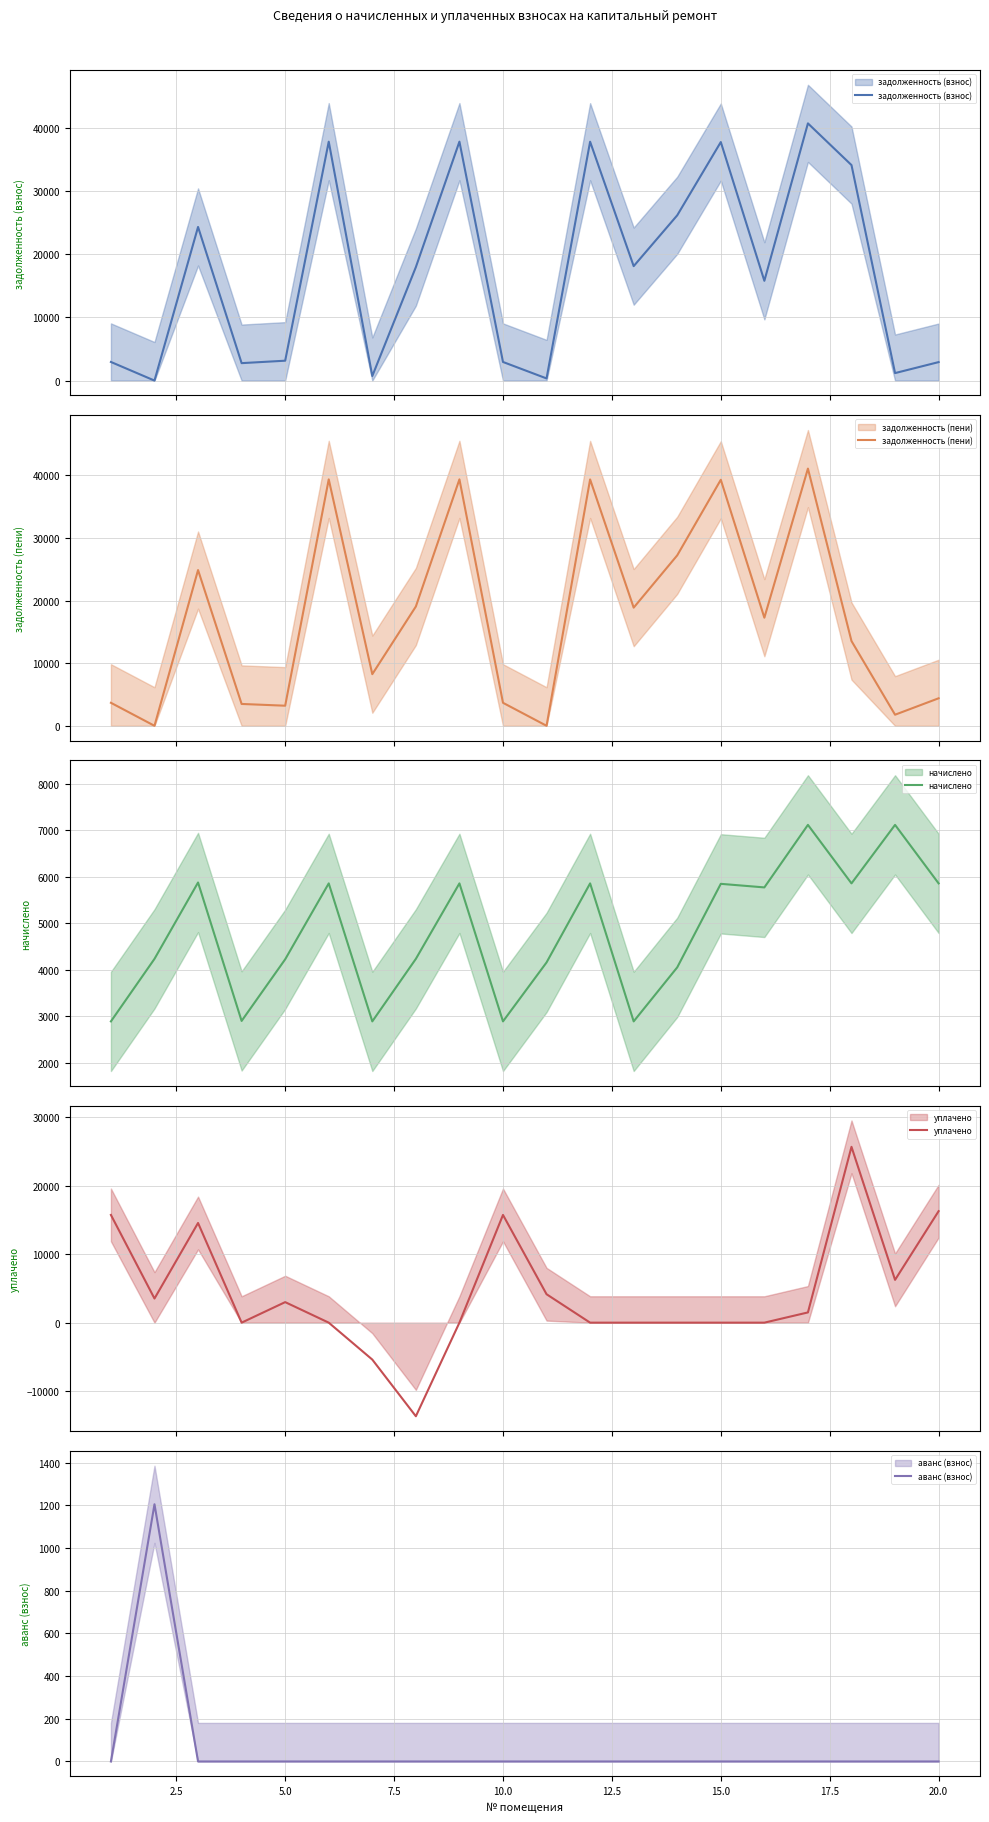

Is it true that уплачено equals 7494.3 at 10.0?

False